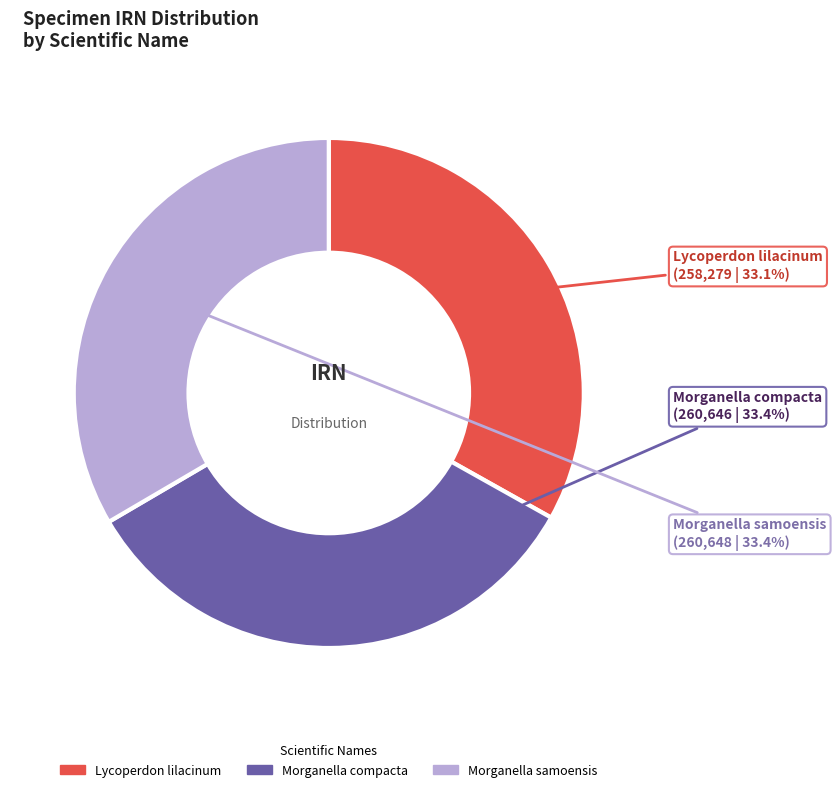

Is there a majority slice in this chart?

No